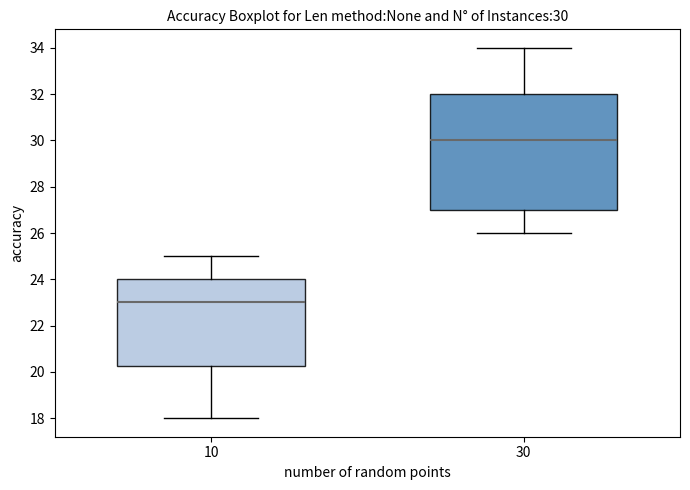

Which box's median line is the highest?

30